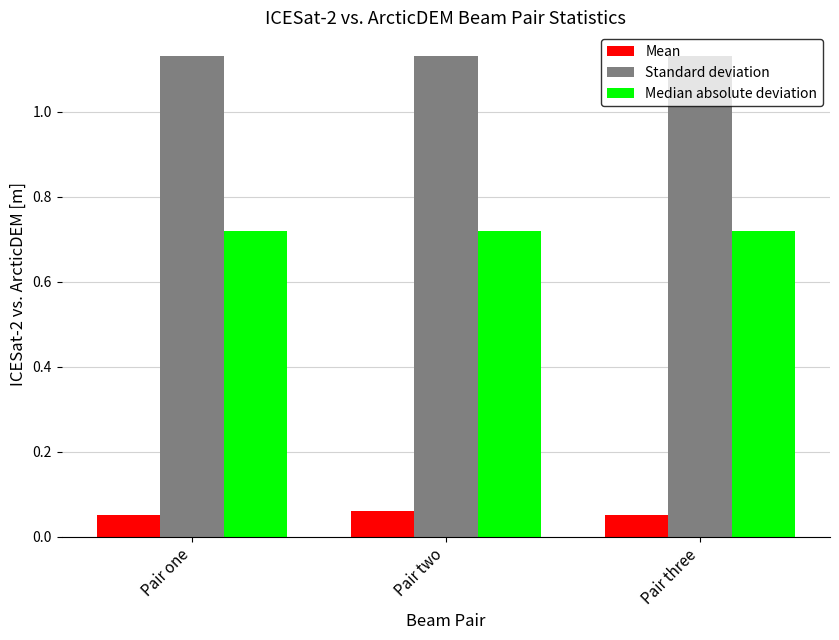

True or false: Standard deviation has a value of 0.7 at Pair two.

False